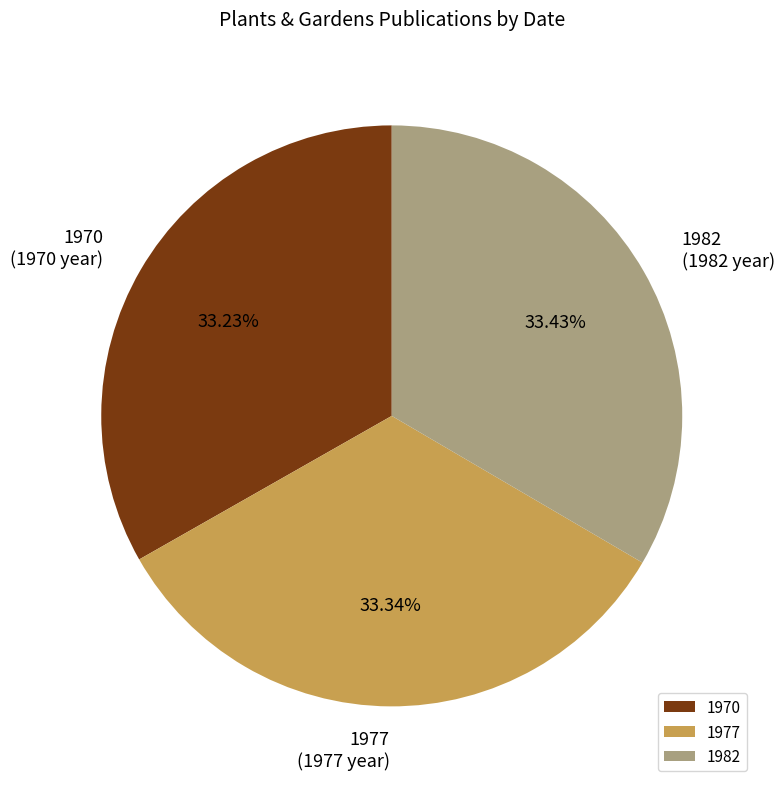

Is there a majority slice in this chart?

No